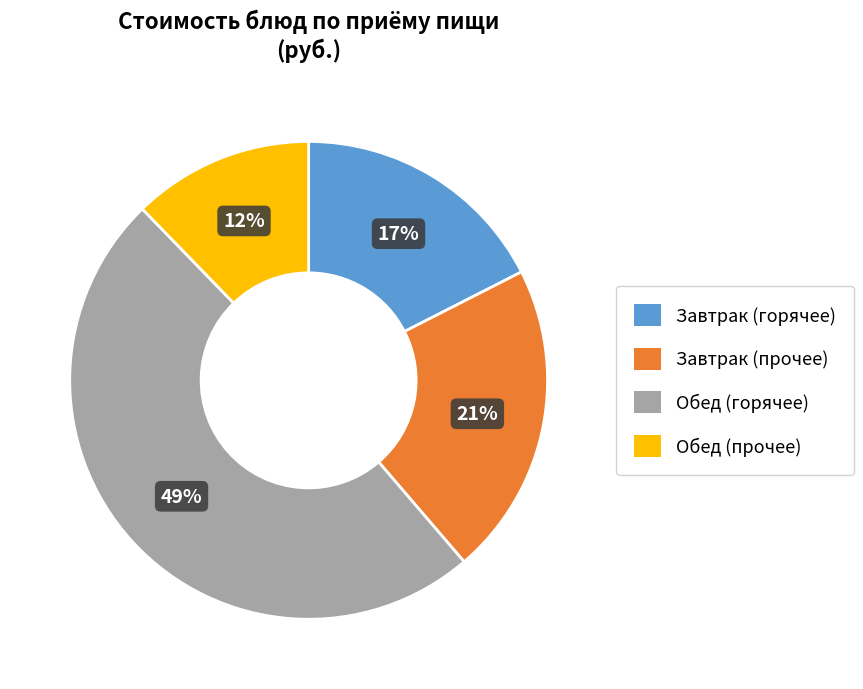

Does any single category account for the majority?

No